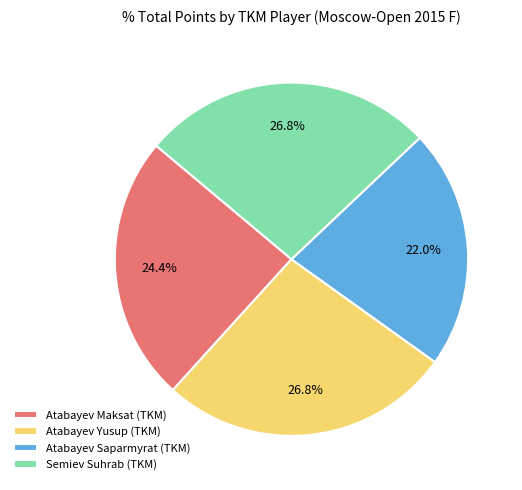

Which slice is the smallest?

Atabayev Saparmyrat (TKM)